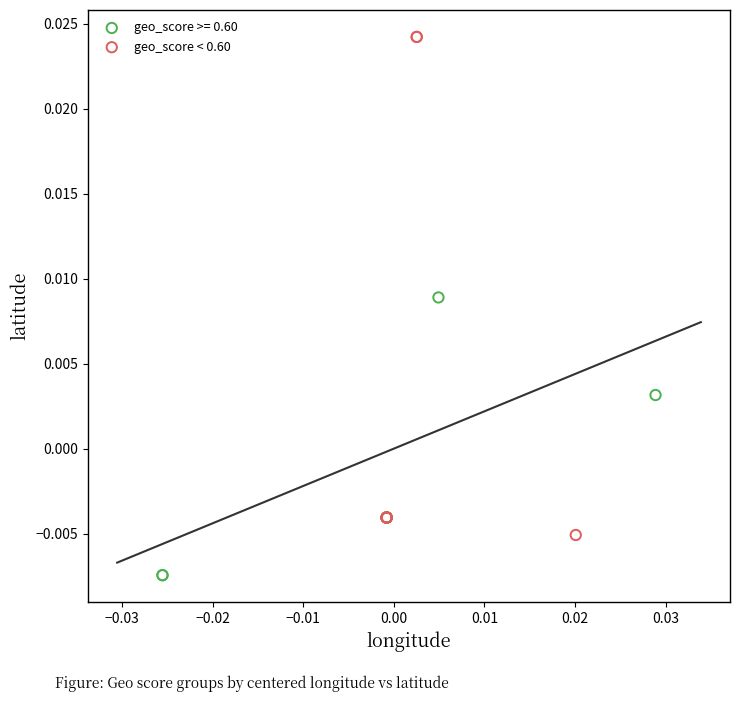

Which series reaches the minimum Y coordinate?

geo_score >= 0.60